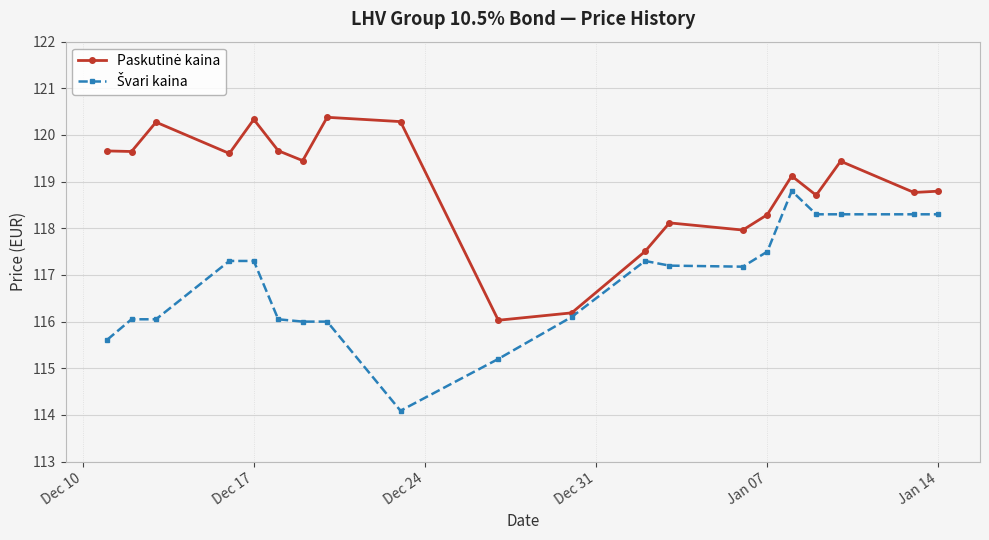

What is the minimum value shown in the chart?

114.1